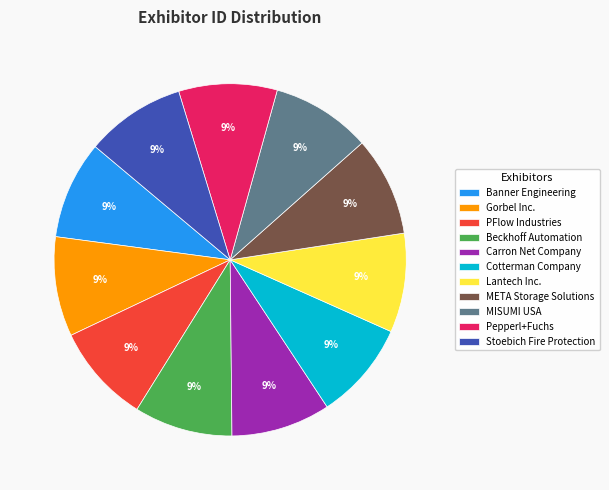

What is the ratio of the value at Gorbel Inc. to the value at Cotterman Company?

1.0